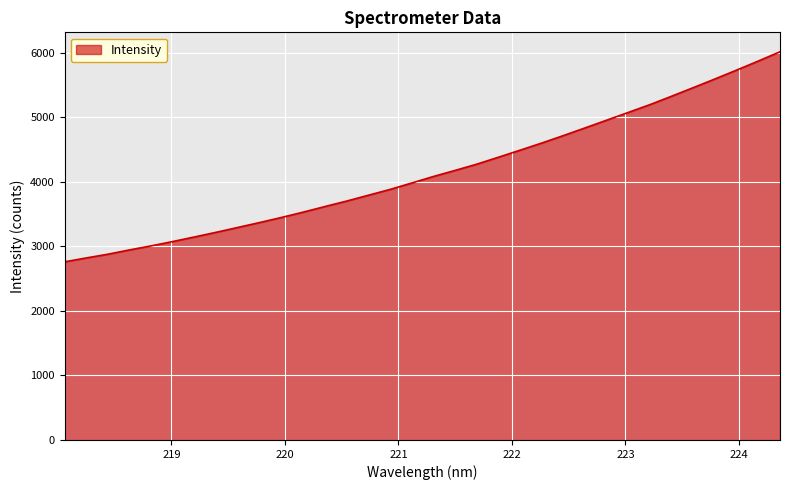

What is the sum of all values?

141255.4